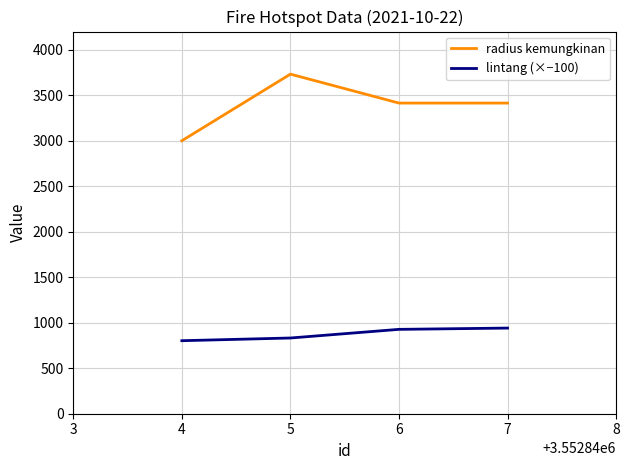

What is the average value of the lintang (×−100) series?

875.7